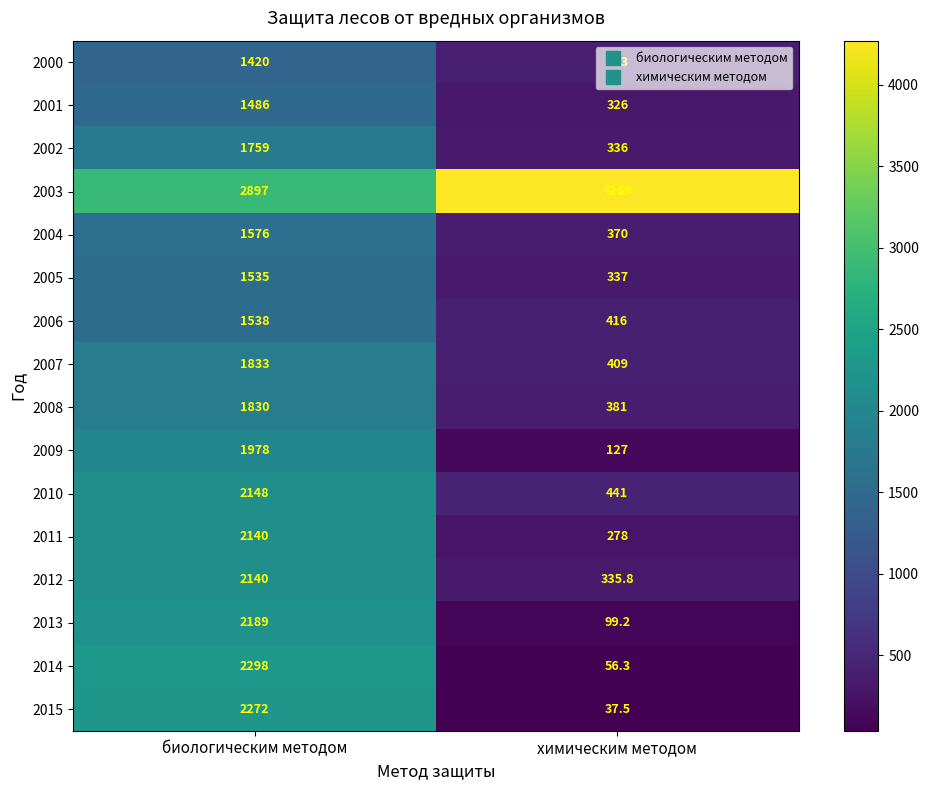

How many data points in 2003 are less than 4269?

1